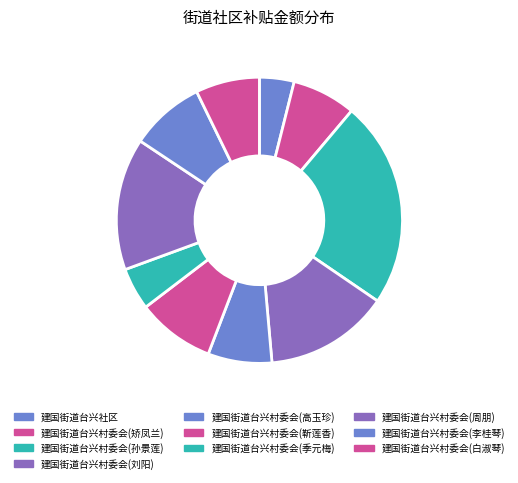

How many segments does this pie chart have?

10